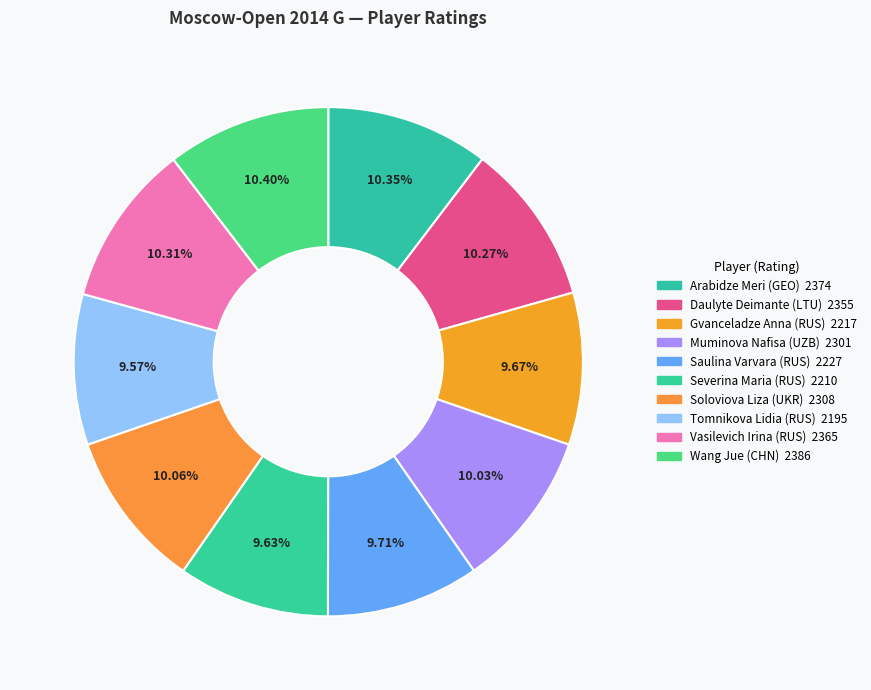

True or false: Muminova Nafisa (UZB) accounts for 10% of the total.

True